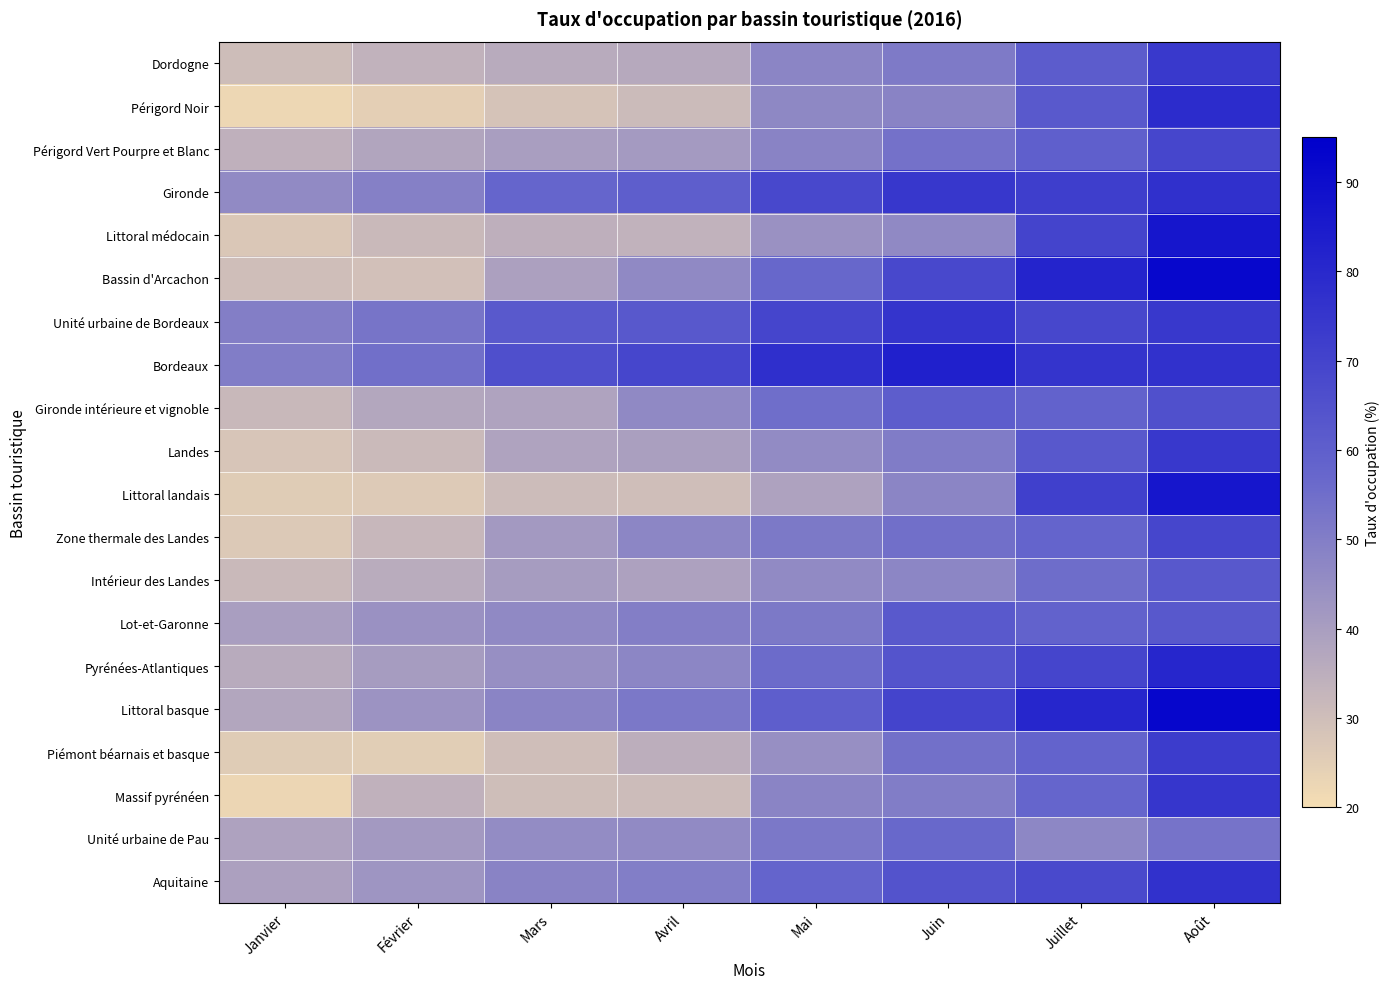

What is the difference between the highest and lowest values at Avril?

39.4